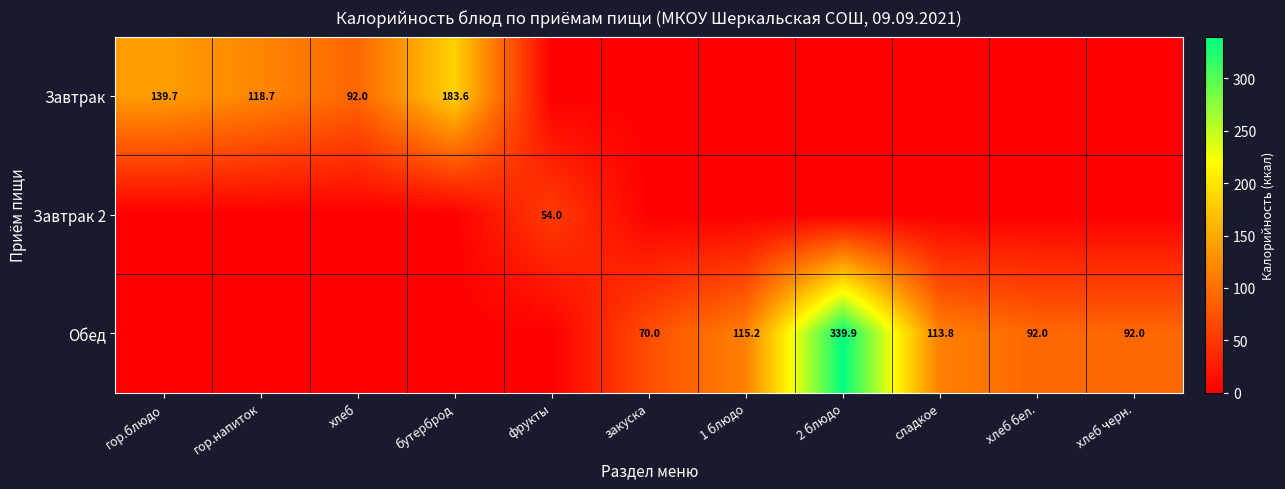

The value of Завтрак at бутерброд is 61.2. True or false?

False